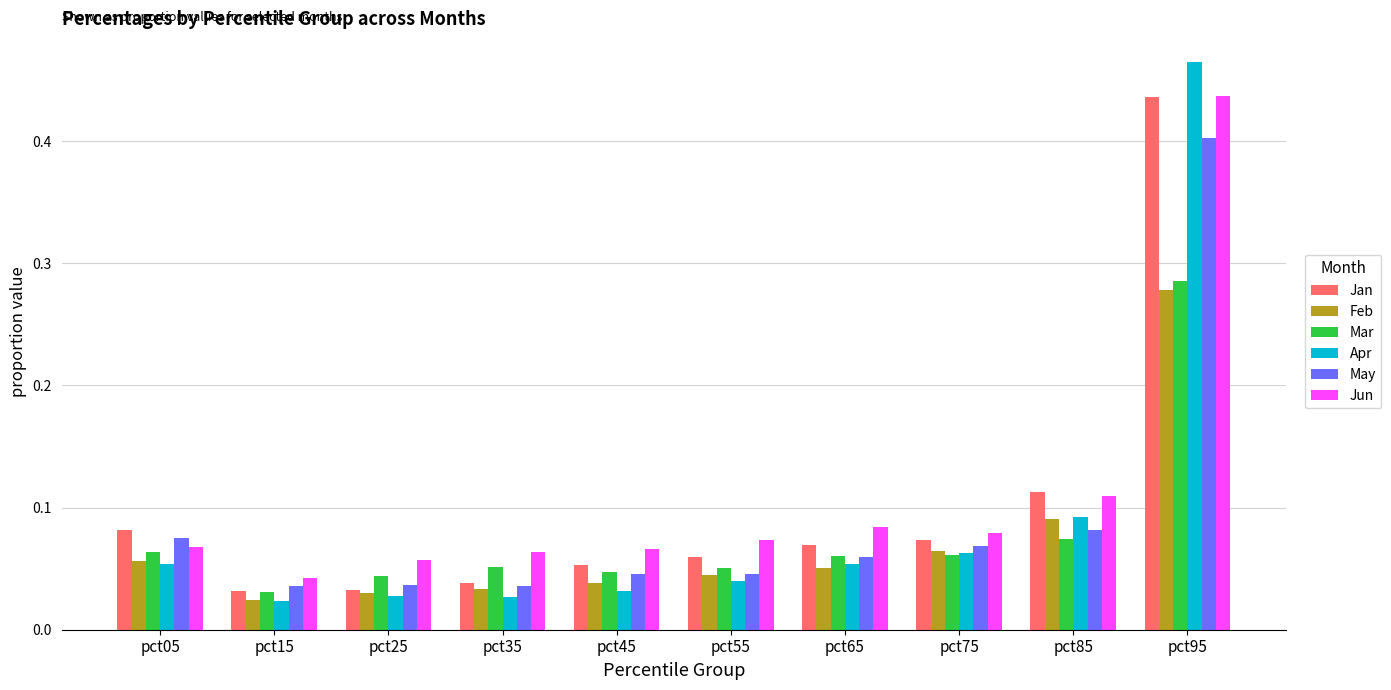

Which series has the widest spread of values?

Apr